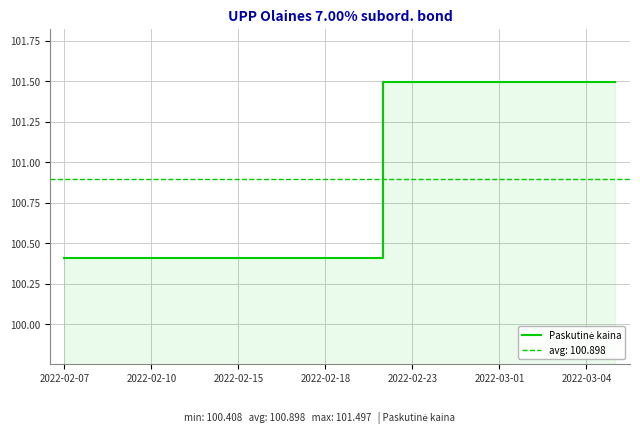

What is the average value?

100.9